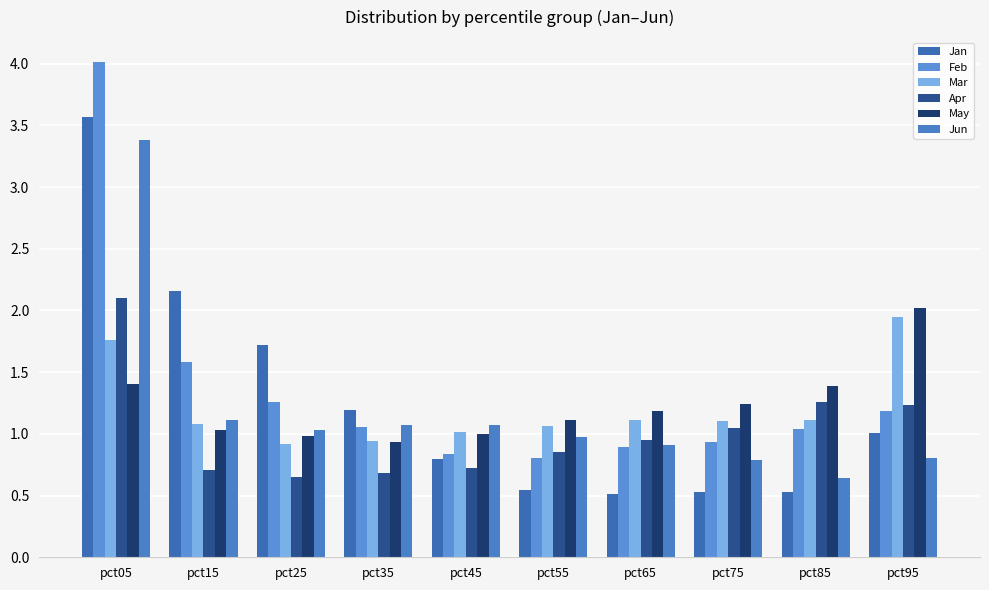

What is the sum of the Feb values at pct35 and pct05?

5.1